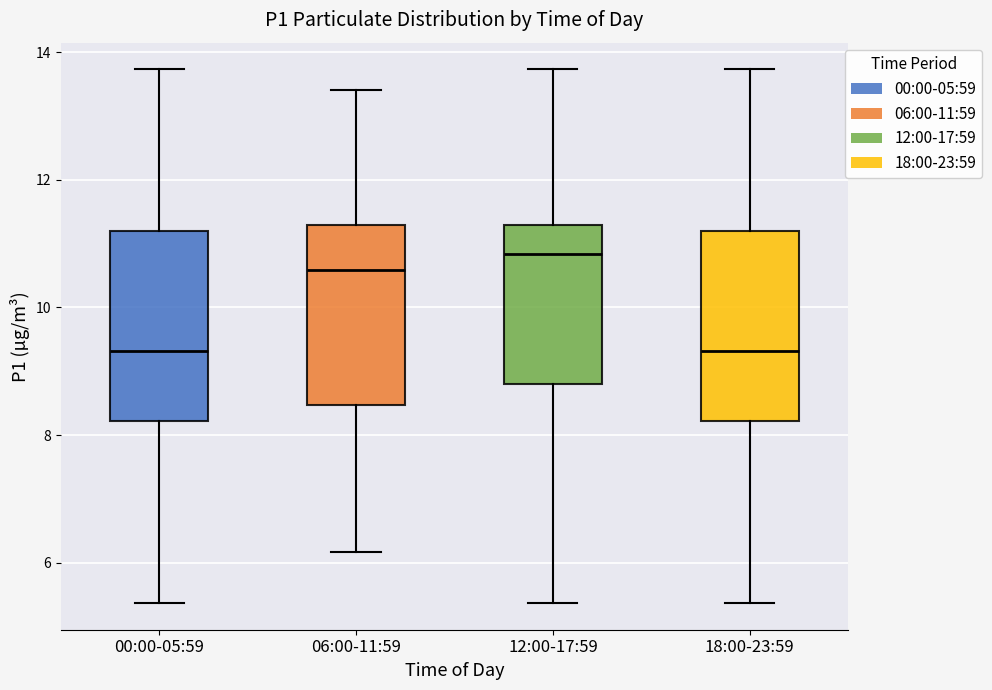

Where is the lower edge of the box for 18:00-23:59 on the y-axis? The values are not printed on the chart, so give them approximately, as read against the axis.

8.2